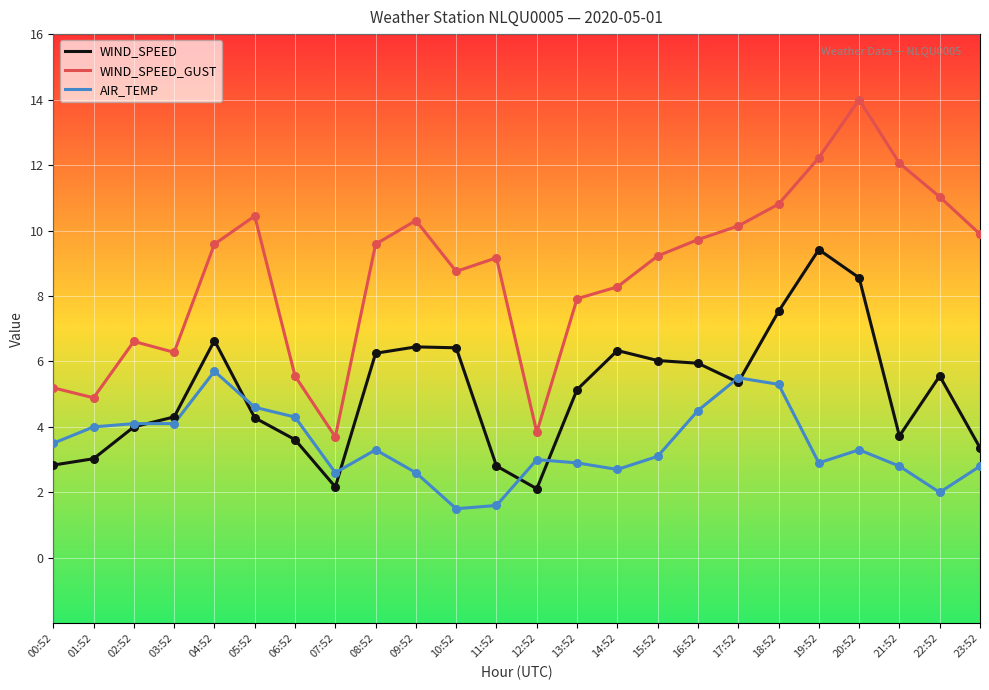

What is the difference between the highest and lowest values at 21:52?

9.3